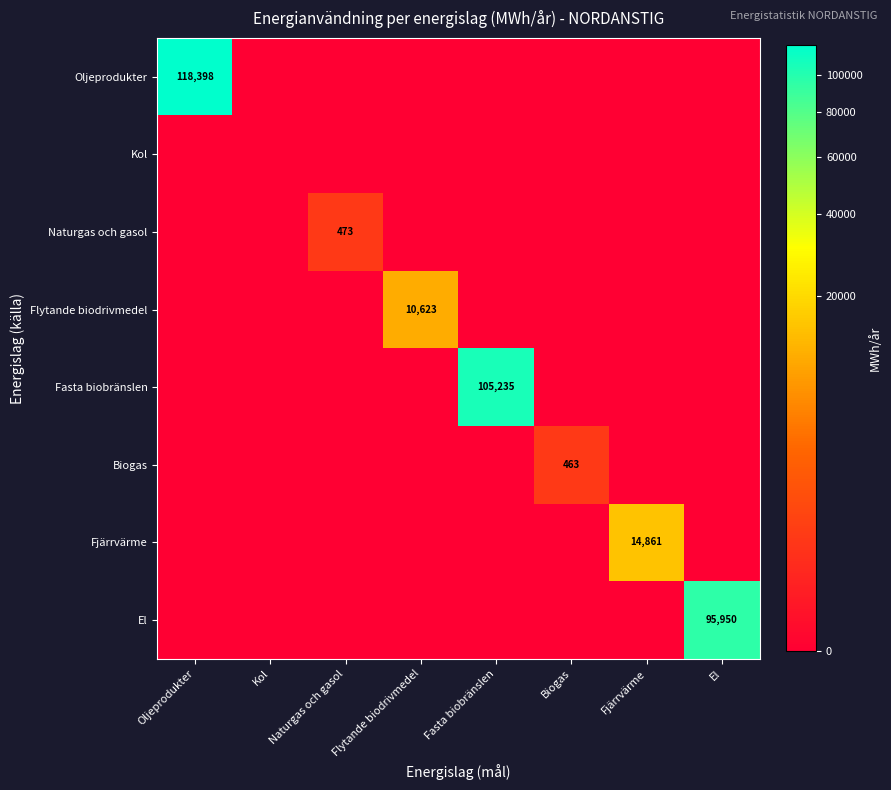

Rank the categories by Kol value from lowest to highest.

Oljeprodukter, Kol, Naturgas och gasol, Flytande biodrivmedel, Fasta biobränslen, Biogas, Fjärrvärme, El